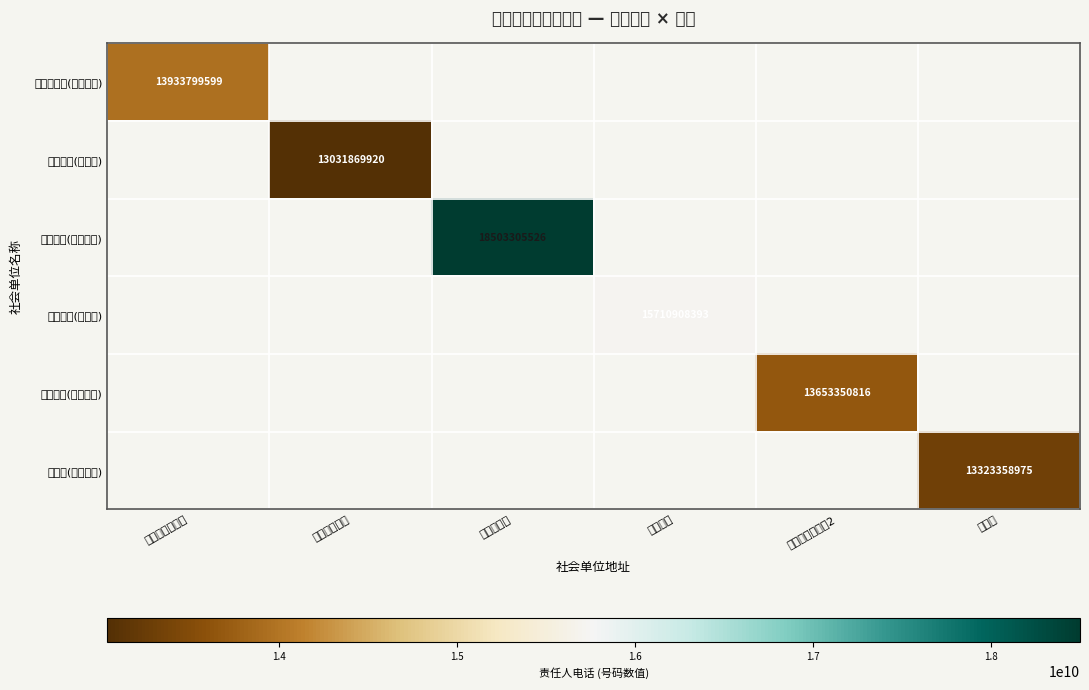

True or false: 兴龙物业(凤凰城) has a value of 21369449557 at 逃军山村.

False